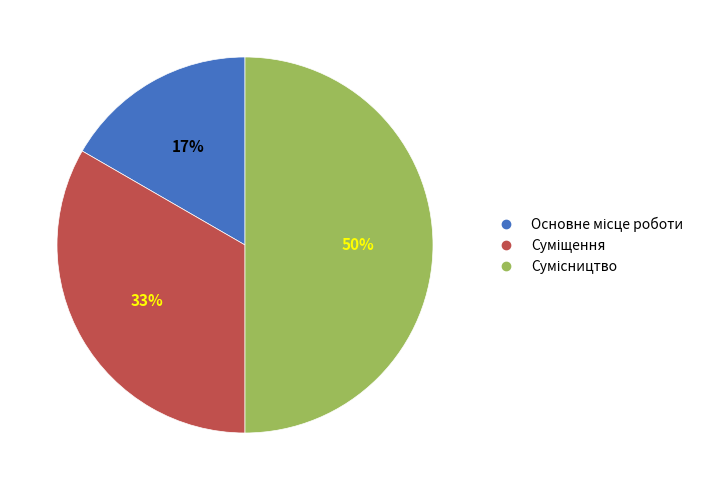

To the nearest percent, what is the average slice percentage?

33%